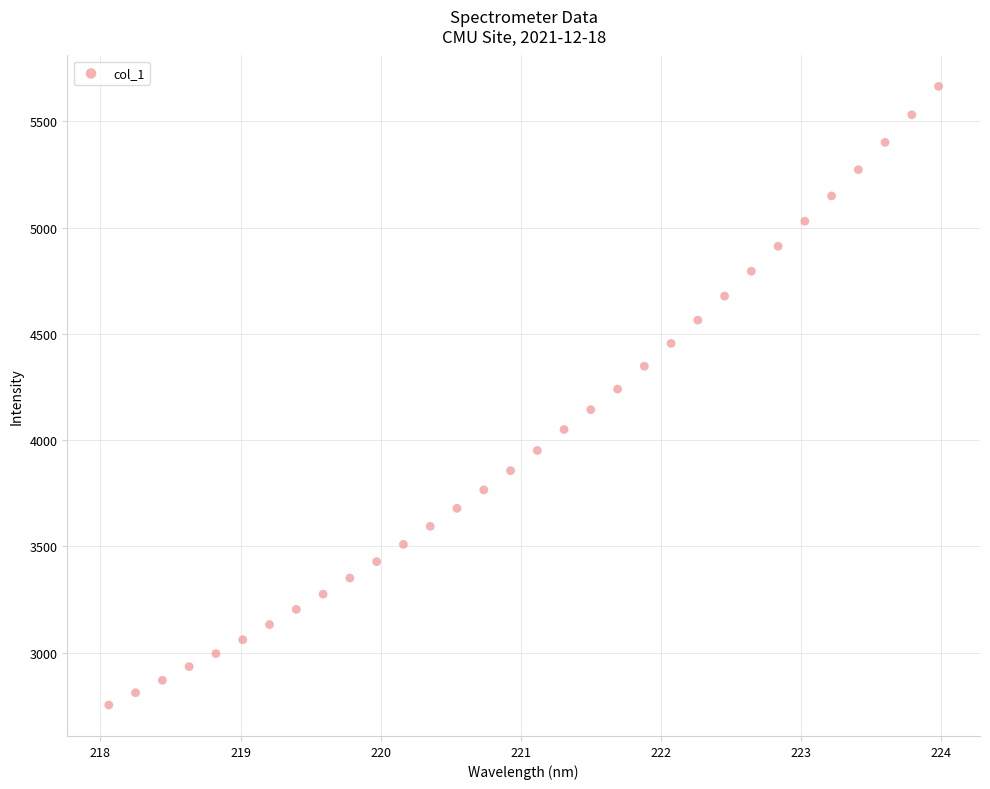

What is the range of Y values (max minus min)?

2909.6